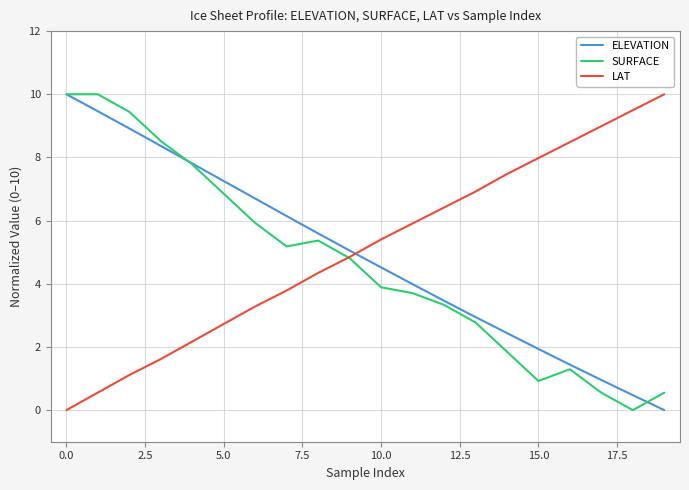

Which series has the largest total across all categories?

LAT